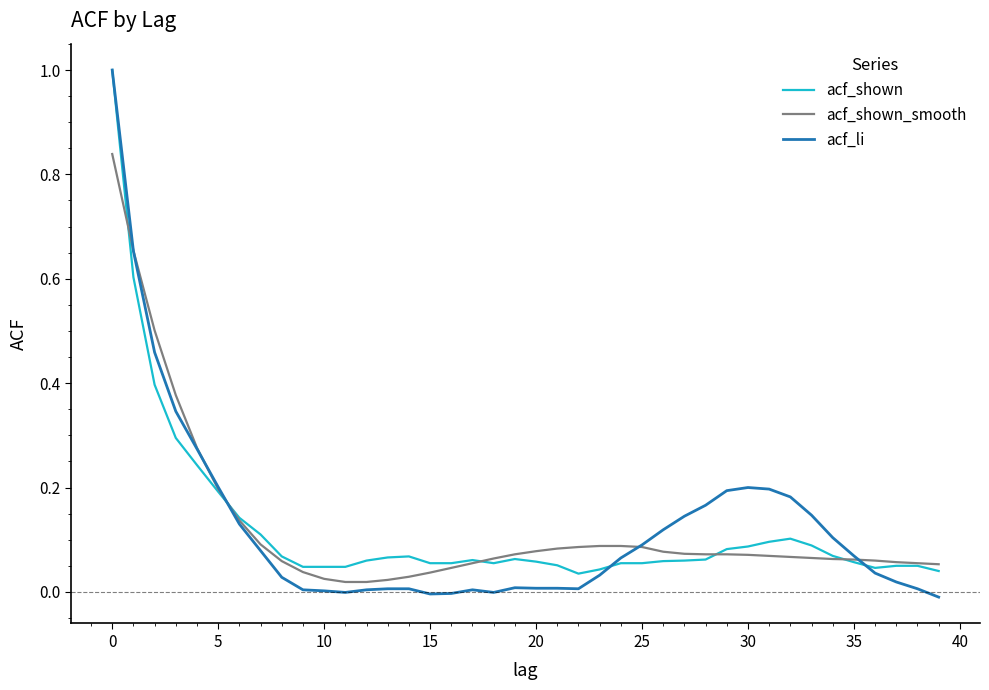

What are all the series names shown in the legend?

acf_shown, acf_shown_smooth, acf_li